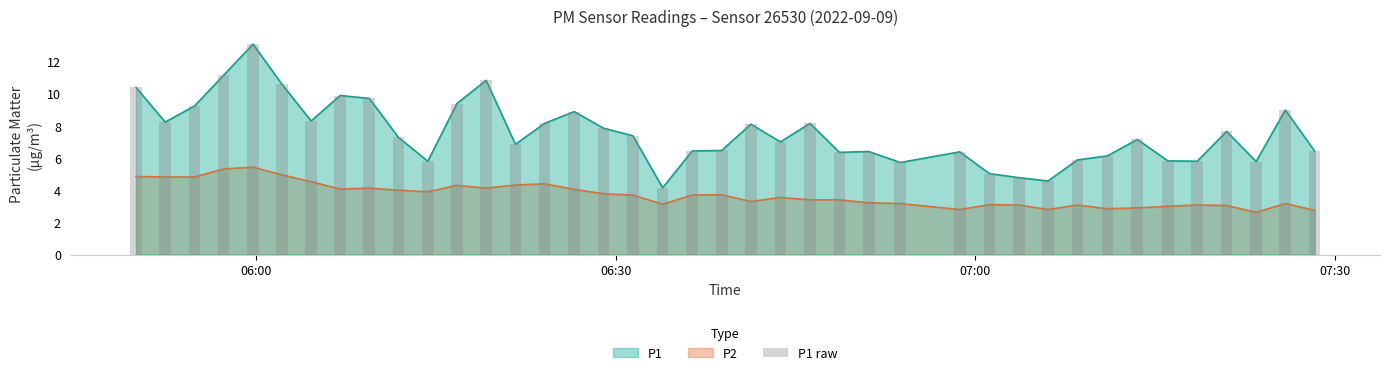

Which series has the largest total across all categories?

P1